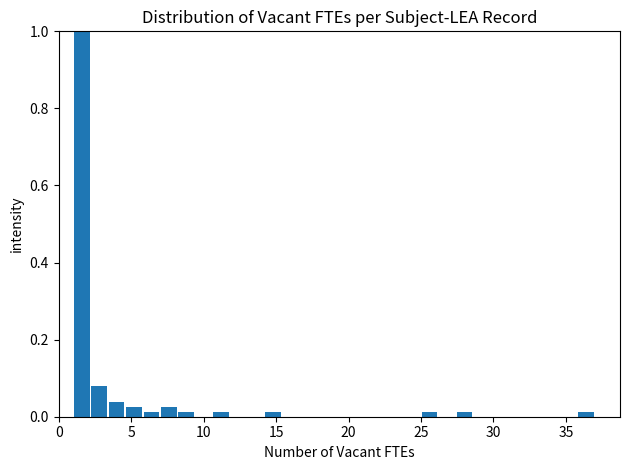

Read against the x-axis, roughly where is the centre of the tallest bar?

1.5